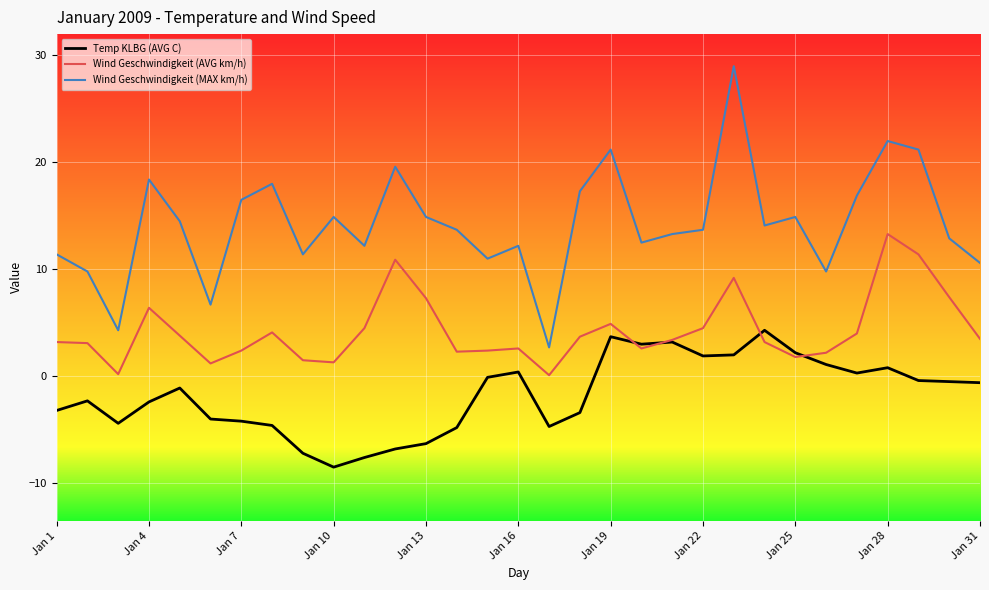

Rank the series by their maximum value, from highest to lowest.

Wind Geschwindigkeit (MAX km/h), Wind Geschwindigkeit (AVG km/h), Temp KLBG (AVG C)